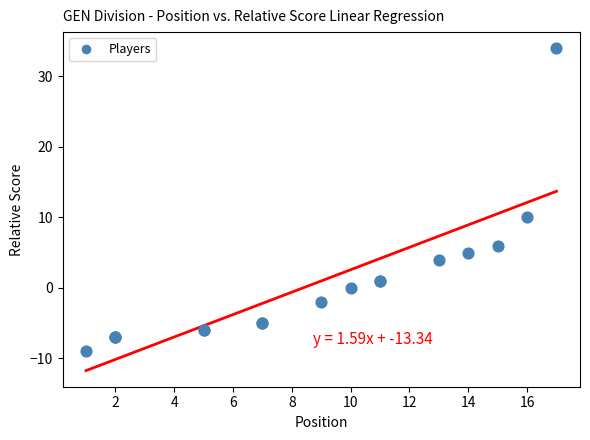

What Y value in the scatter plot is closest to 12?

10